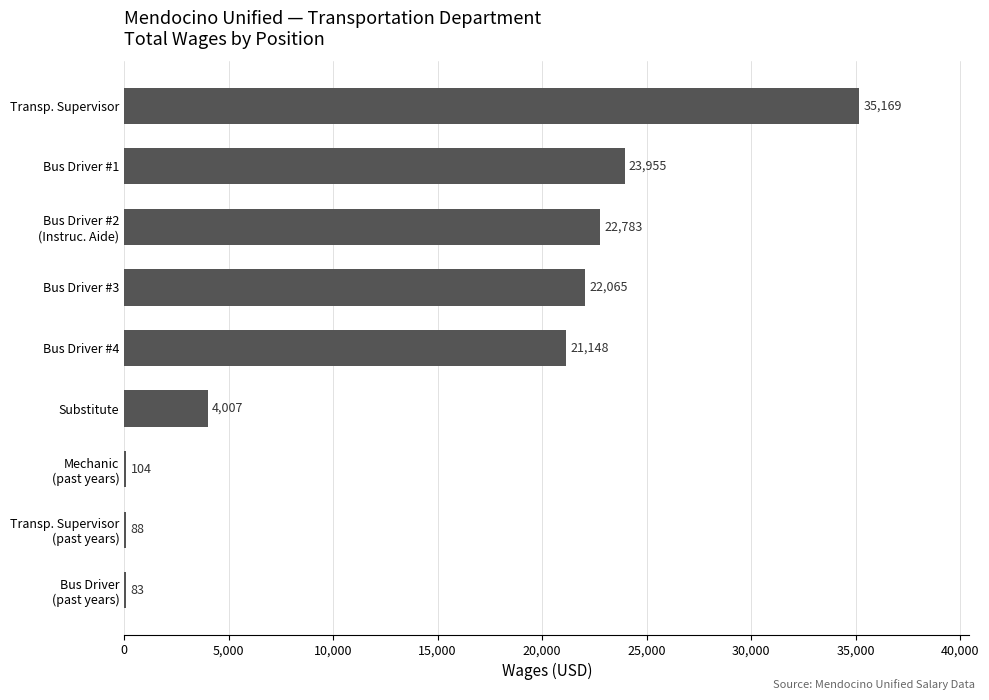

What is the ratio of the value at Bus Driver #3 to the value at Bus Driver #4?

1.0